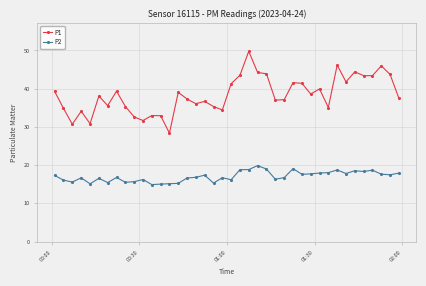

Rank the series by their average value, from highest to lowest.

P1, P2